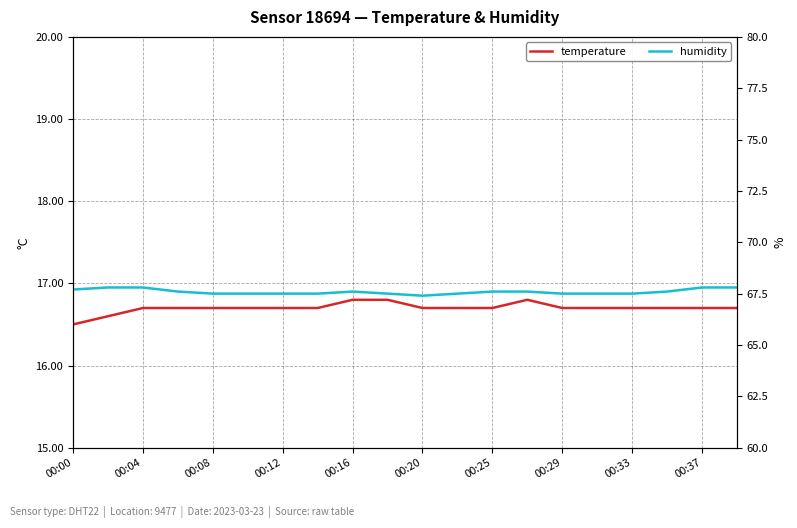

True or false: humidity and temperature intersect in this chart.

False